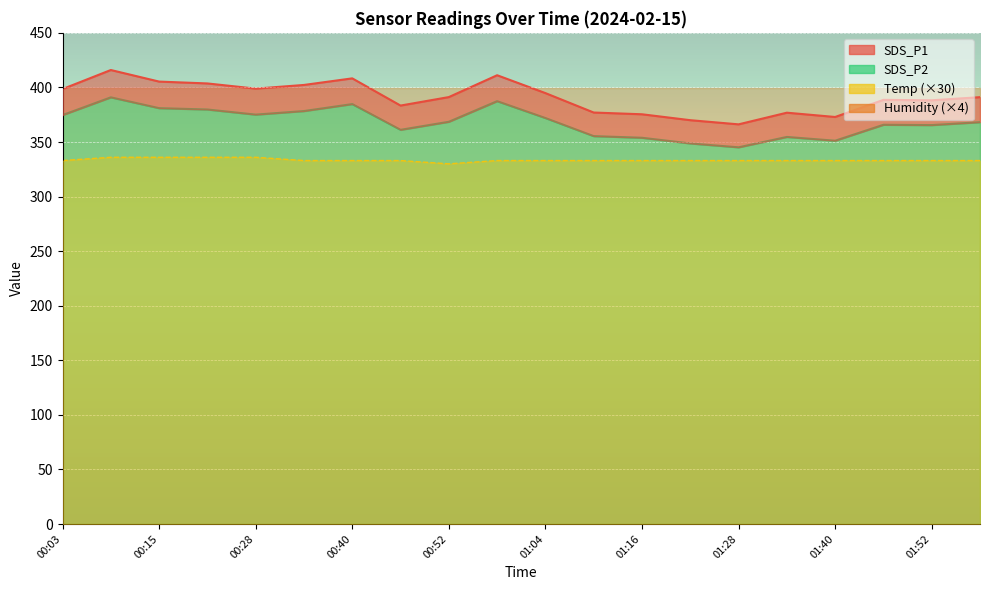

In SDS_P2, how many points are lower than both neighbors (excluding endpoints)?

5